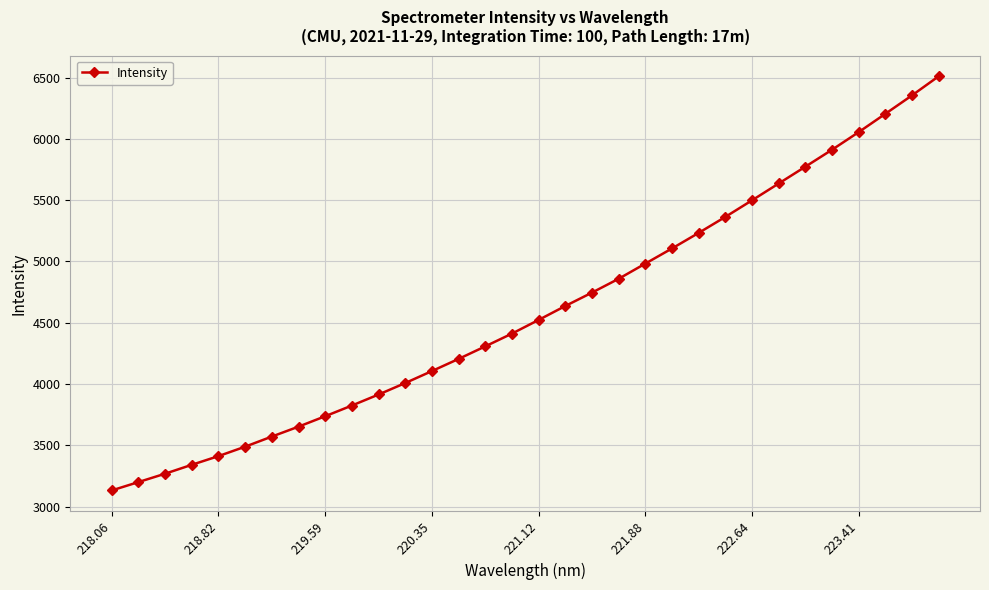

How many categories are shown in the chart?

32